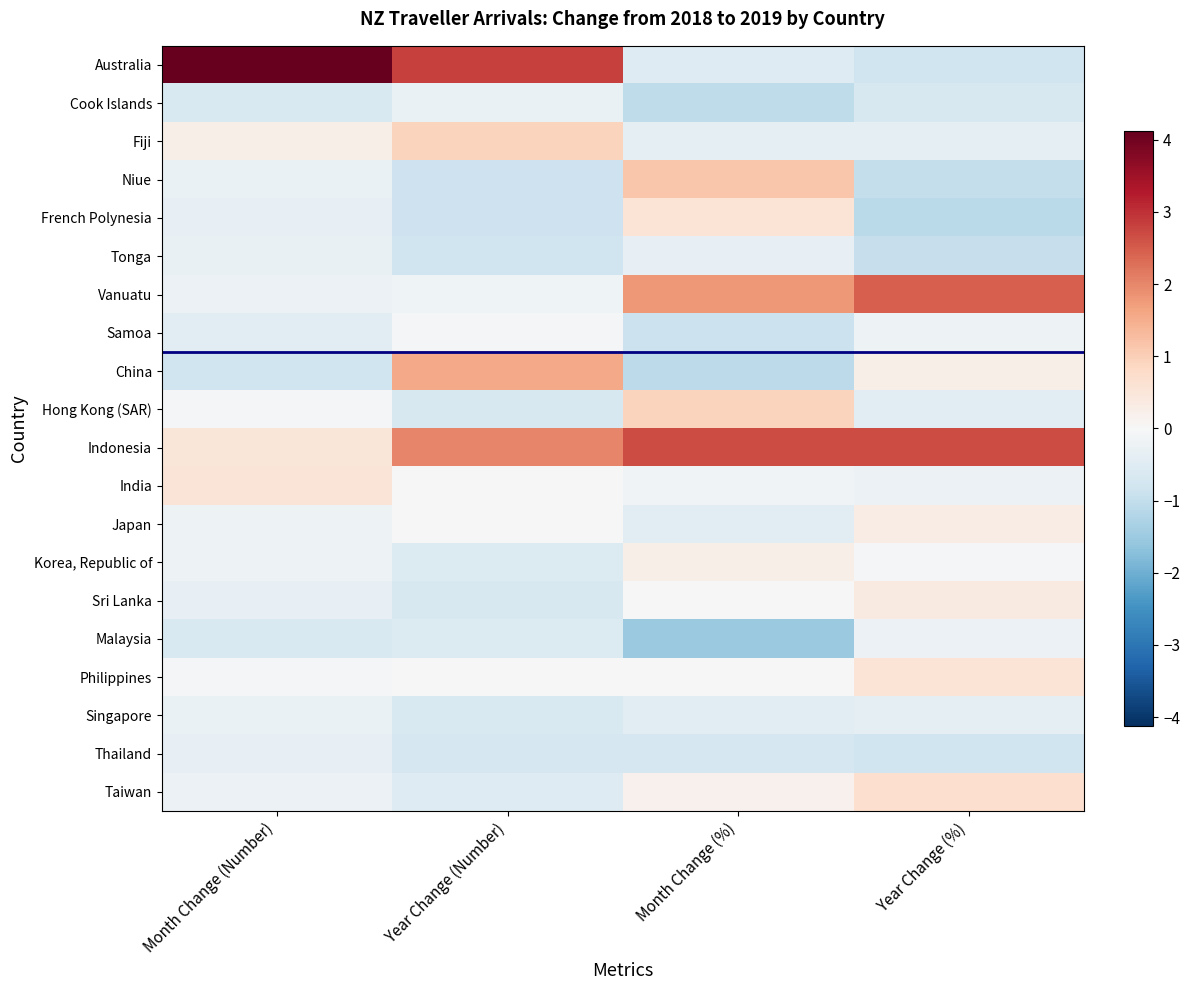

At which category is the sum across all series the highest?

Year Change (Number)